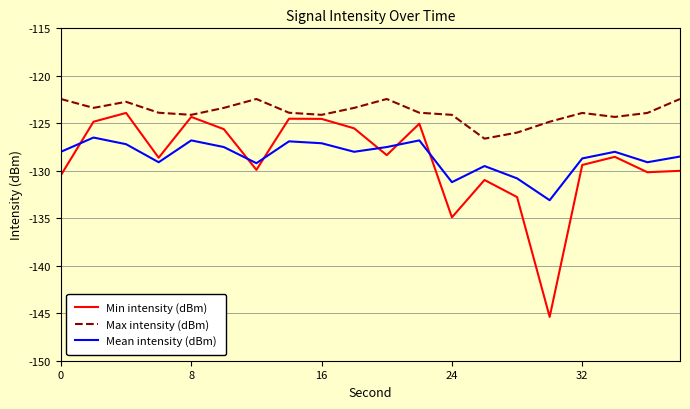

Which series has the widest spread of values?

Min intensity (dBm)